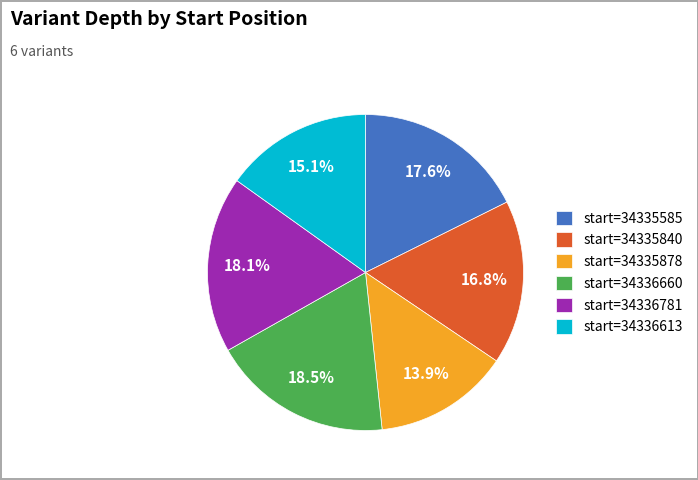

Which slice is the smallest?

start=34335878